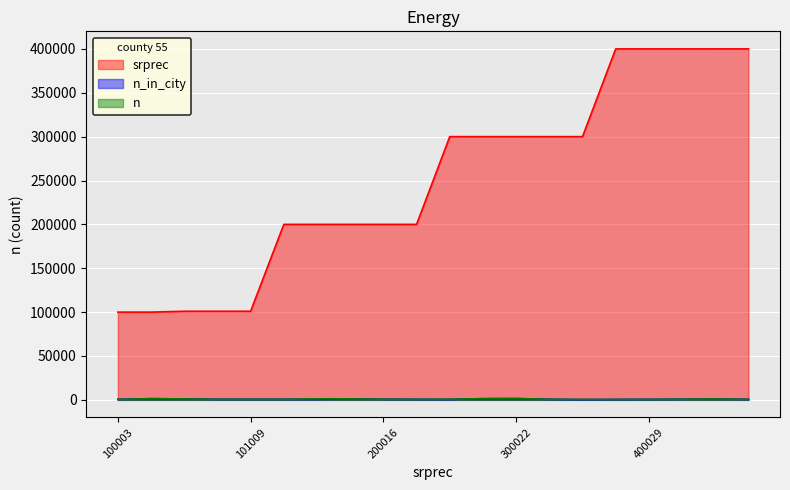

How many lines are shown in the chart?

3